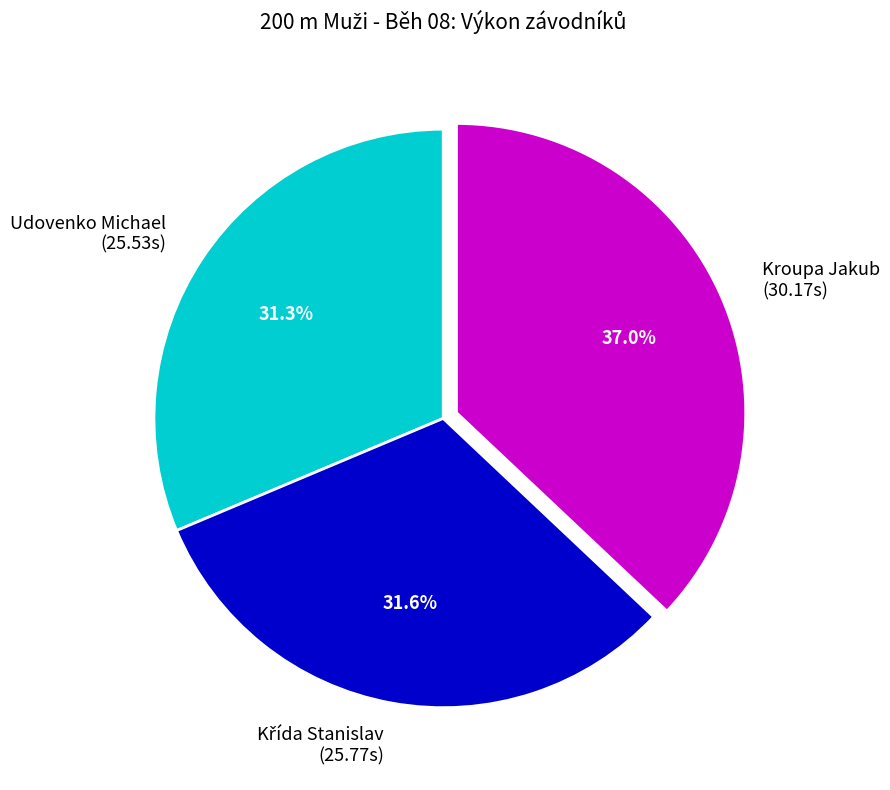

Count the number of slices in the pie.

3